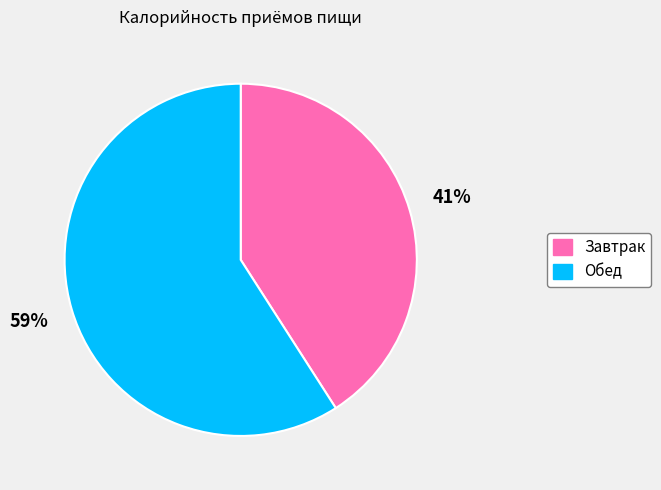

How many slices are in this pie chart?

2